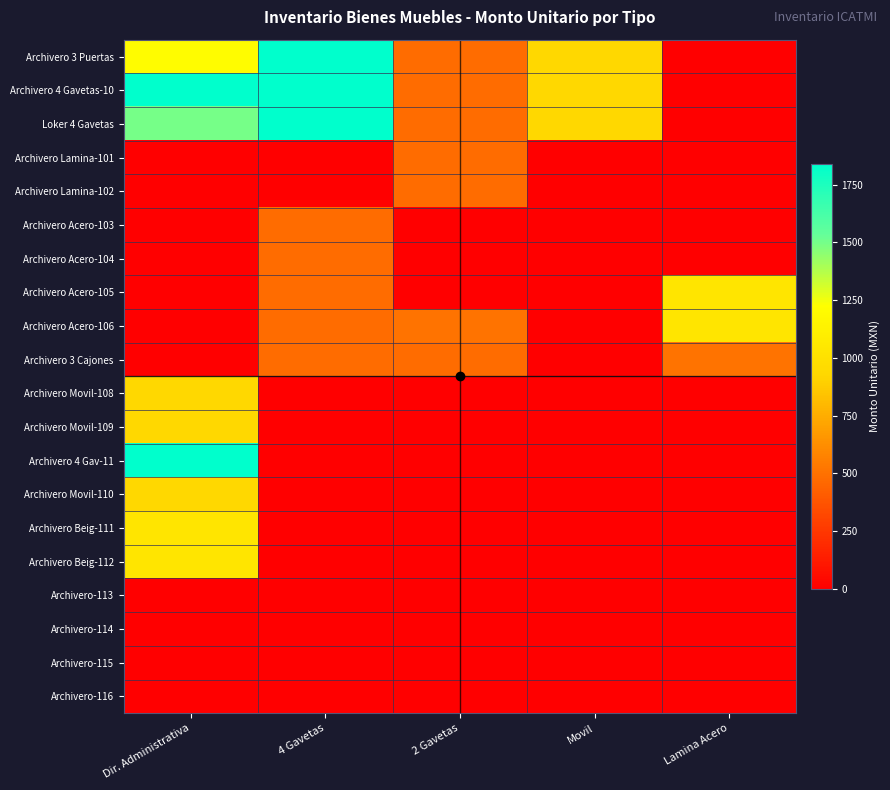

List the series in order of their peak value, highest first.

Archivero 3 Puertas, Archivero 4 Gavetas-10, Loker 4 Gavetas, Archivero 4 Gav-11, Archivero Acero-105, Archivero Acero-106, Archivero Beig-111, Archivero Beig-112, Archivero Movil-108, Archivero Movil-109, Archivero Movil-110, Archivero 3 Cajones, Archivero Lamina-101, Archivero Lamina-102, Archivero Acero-103, Archivero Acero-104, Archivero-113, Archivero-114, Archivero-115, Archivero-116